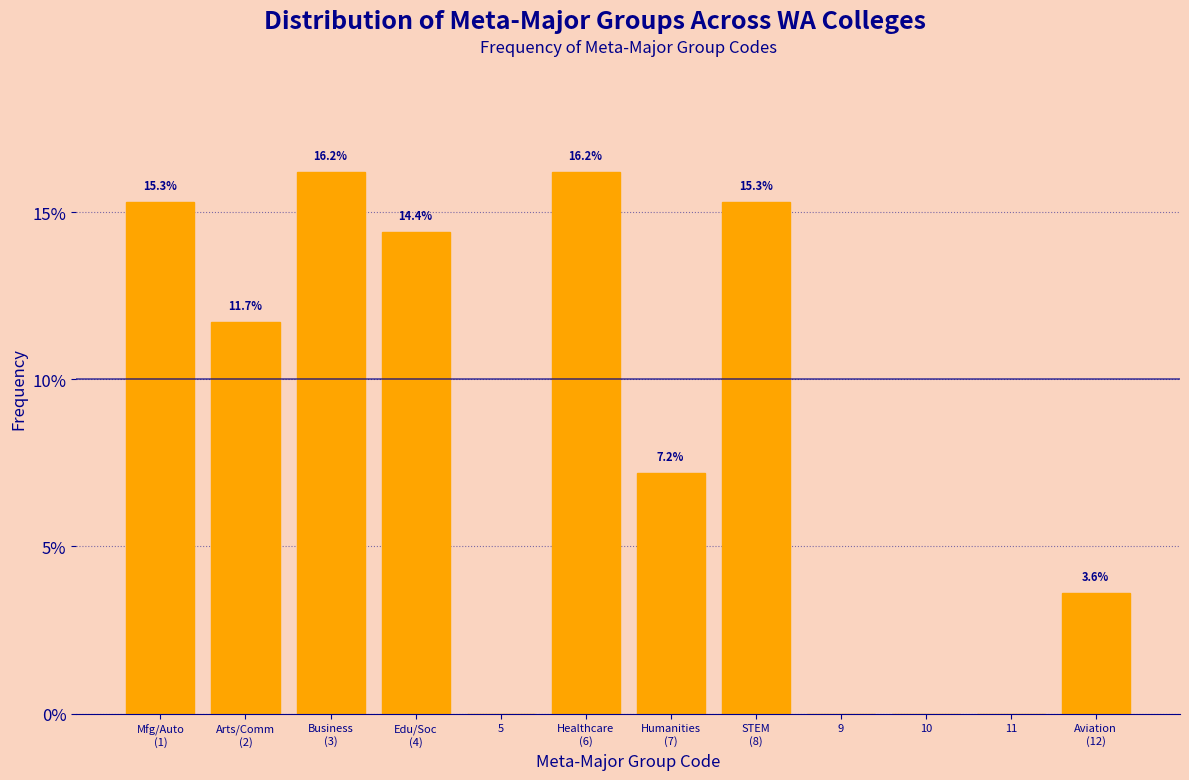

The value at 11 is 0.0. True or false?

True